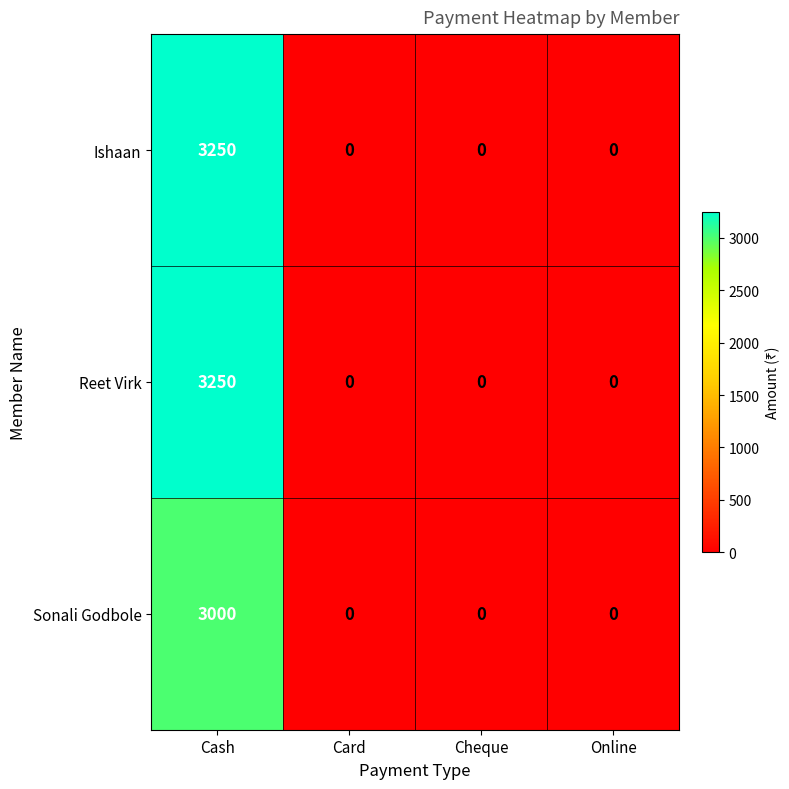

Reading left to right, what are all the values shown in this chart?

Ishaan: 3250	0	0	0
Reet Virk: 3250	0	0	0
Sonali Godbole: 3000	0	0	0